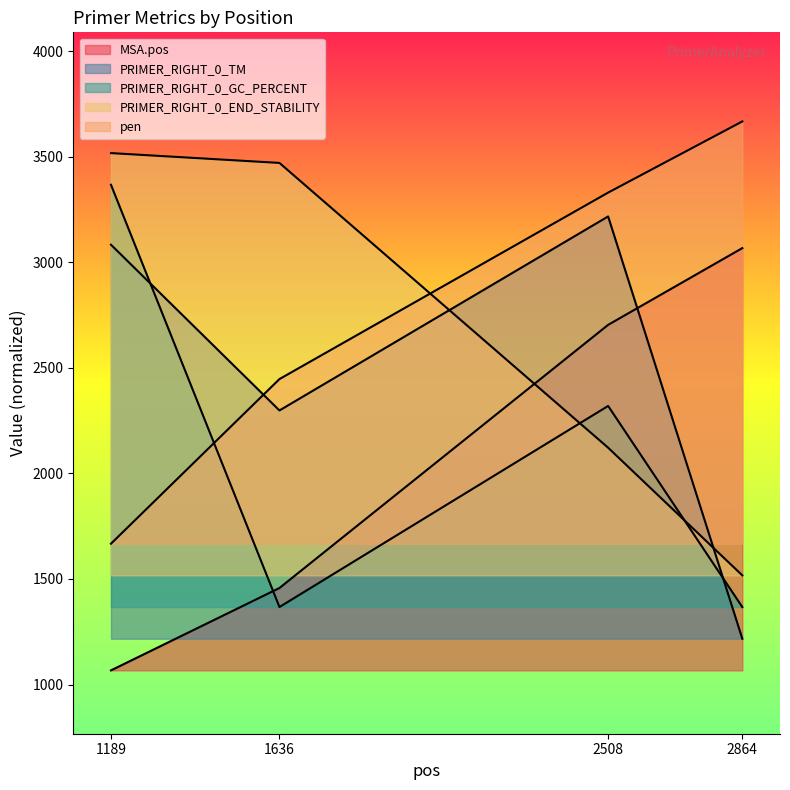

Where does the PRIMER_RIGHT_0_TM series first go above 3083?

1189